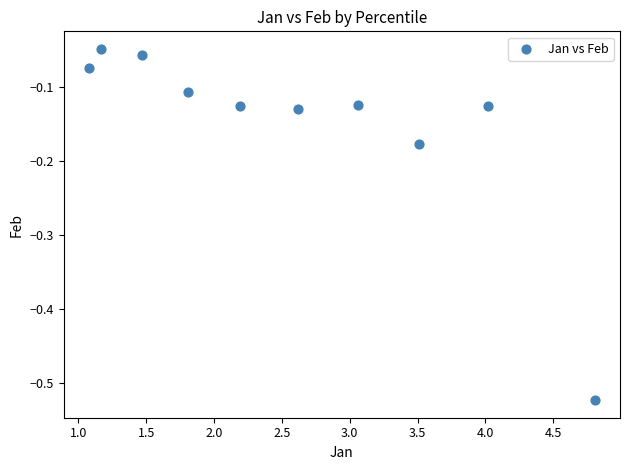

What is the range of Y values (max minus min)?

0.5